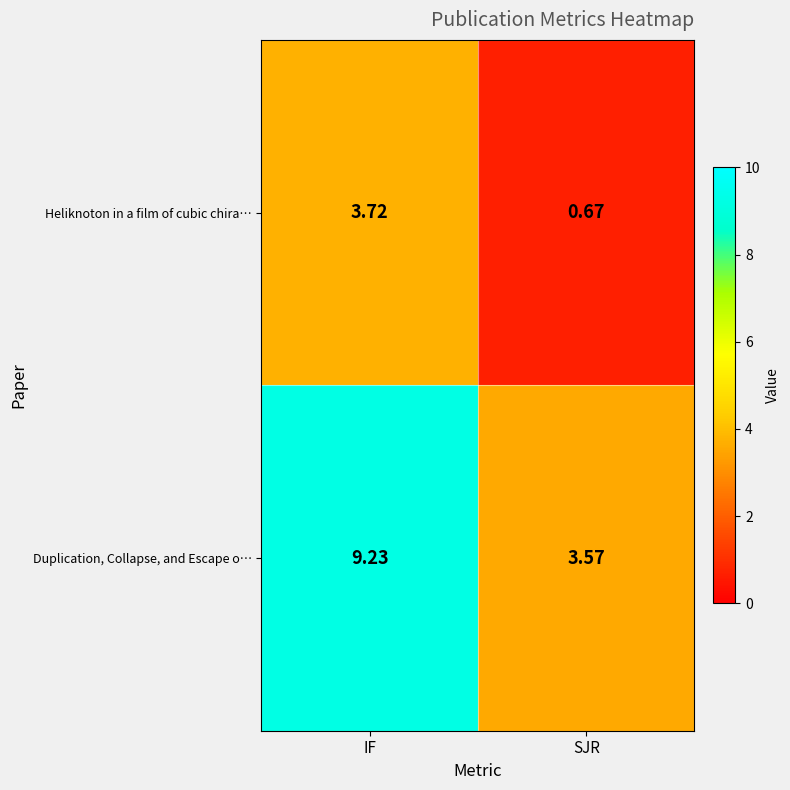

Which series has the largest total across all categories?

Duplication, Collapse, and Escape o…